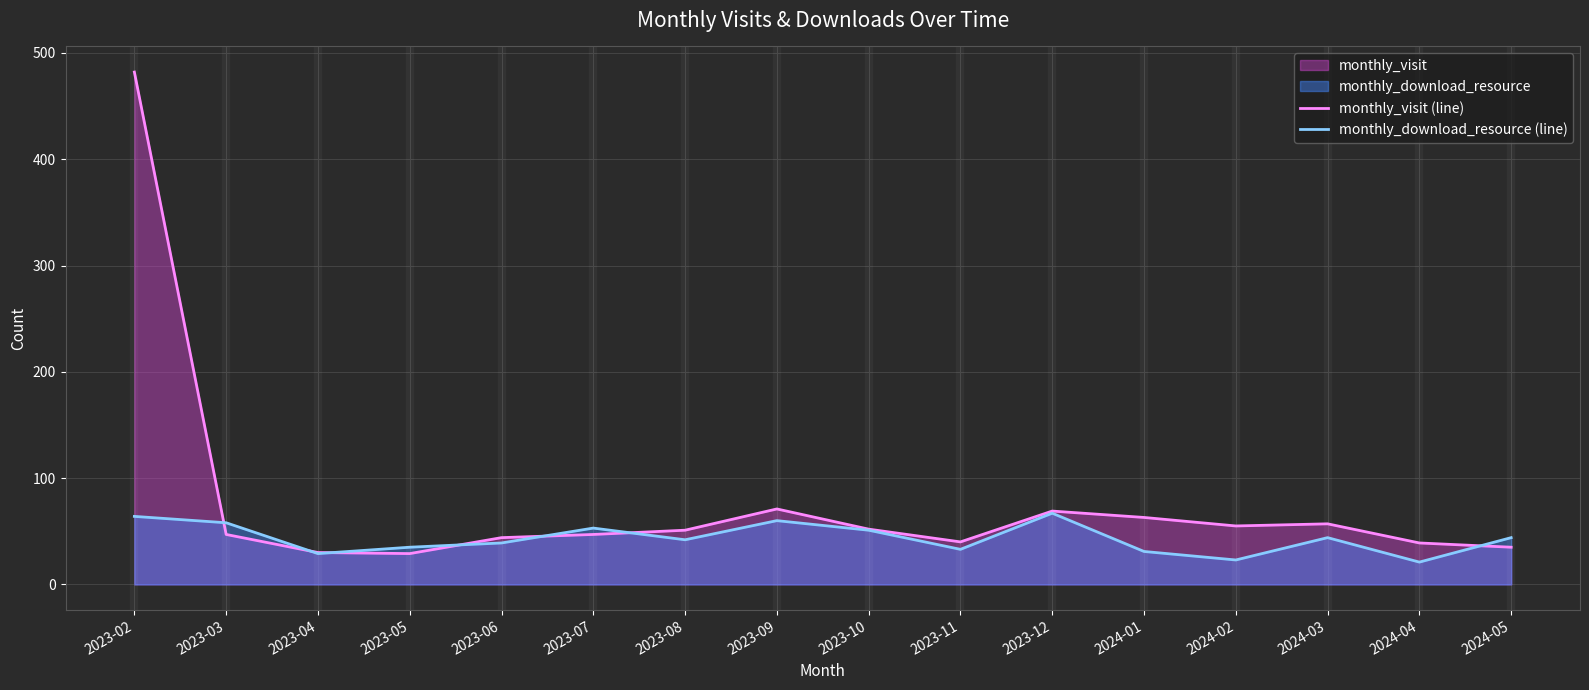

What is the difference between the monthly_visit (line) values at 2023-11 and 2023-05?

11